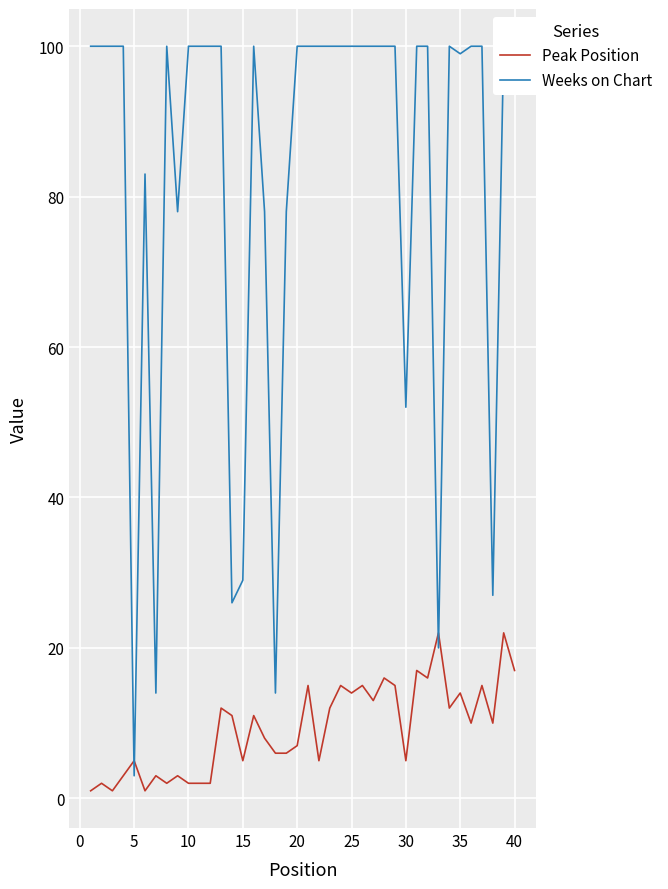

How many series are shown in this chart?

2